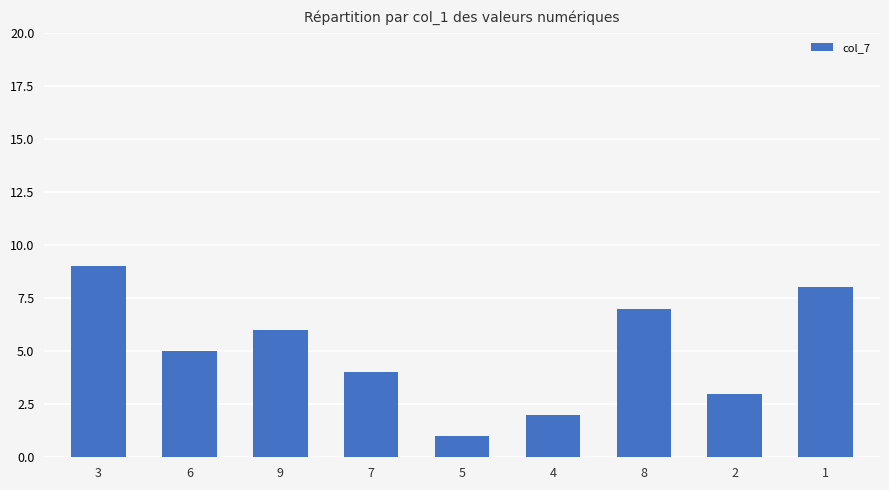

Count the number of data series in this chart.

1